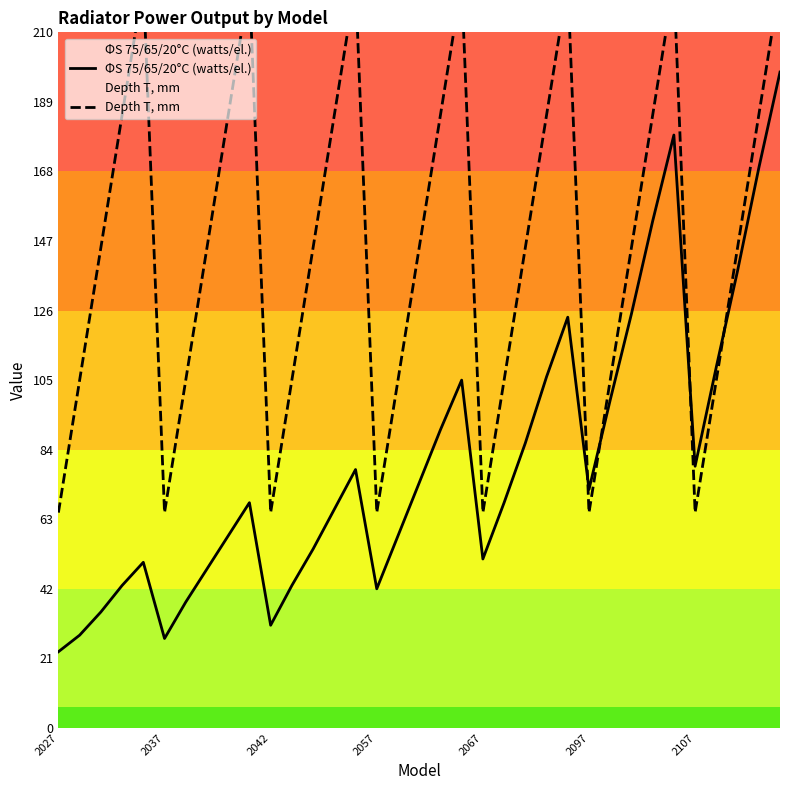

Reading left to right, transcribe all the data shown in this chart.

ΦS 75/65/20°C (watts/el.): 23	28	35	43	50	27	38	48	58	68	31	43	54	66	78	42	58	74	90	105	51	68	86	106	124	72	99	125	153	179	79	109	138	169	198
Depth T, mm: 65	105	145	185	225	65	105	145	185	225	65	105	145	185	225	65	105	145	185	225	65	105	145	185	225	65	105	145	185	225	65	105	145	185	225